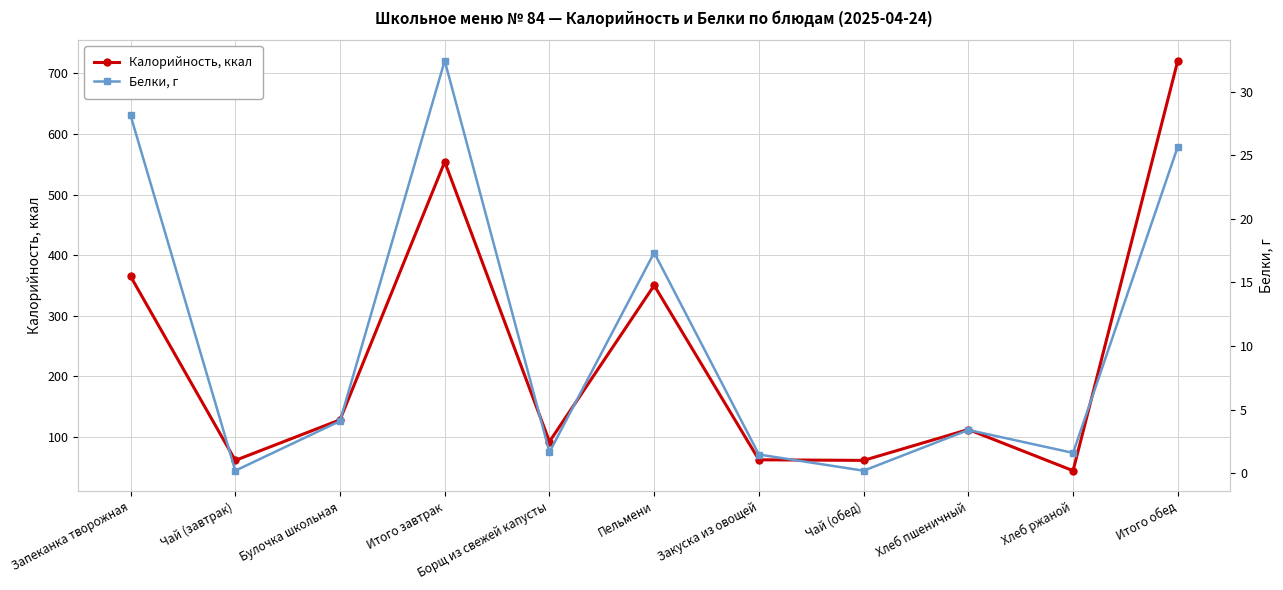

At which label does Калорийность, ккал first exceed 112?

Запеканка творожная